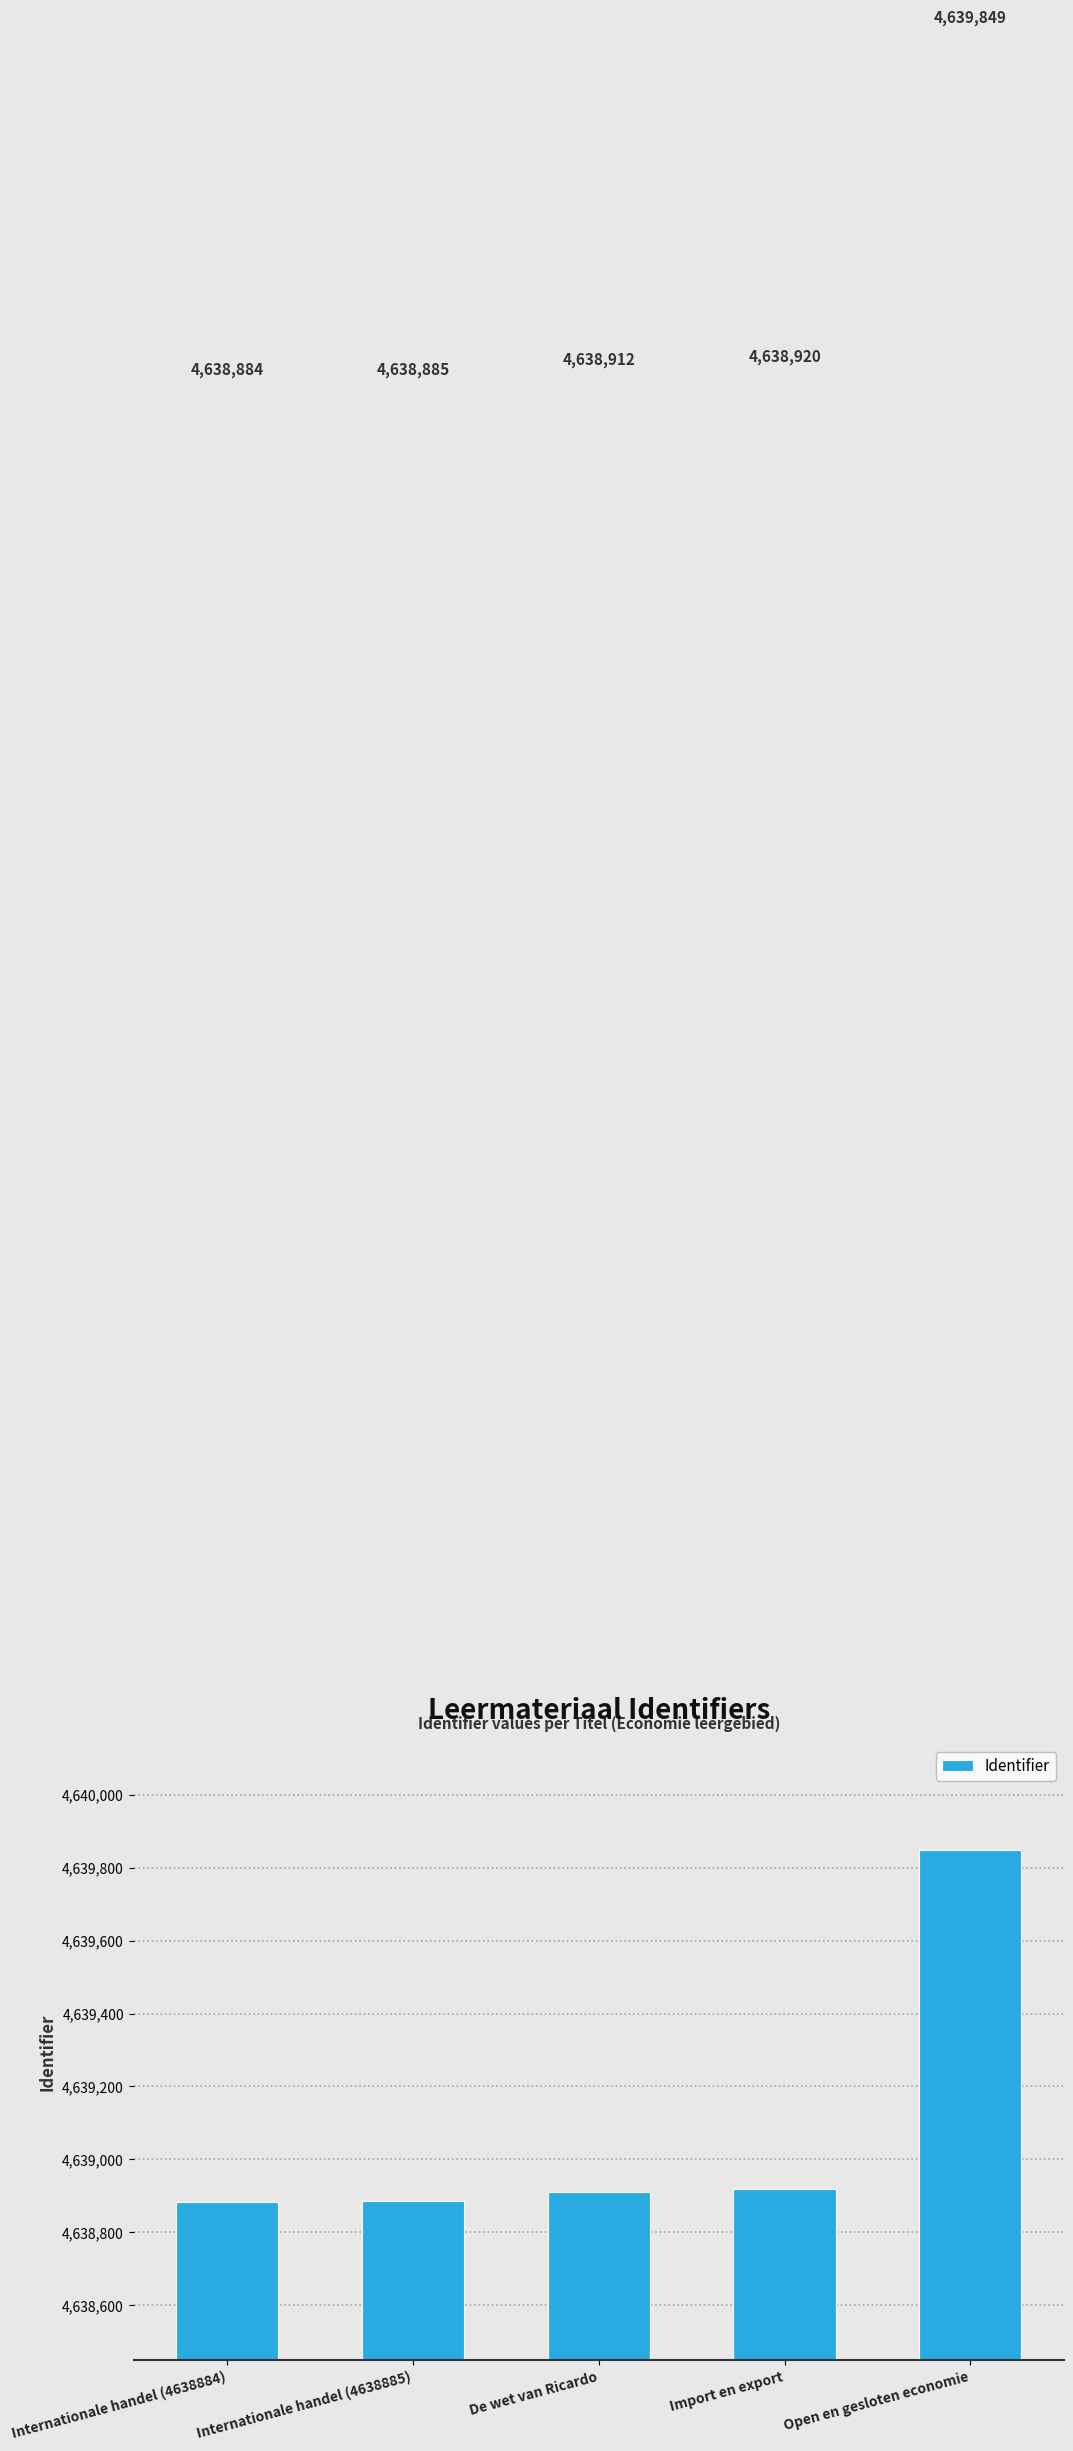

What is the label of the 4th bar from the left?

Import en export